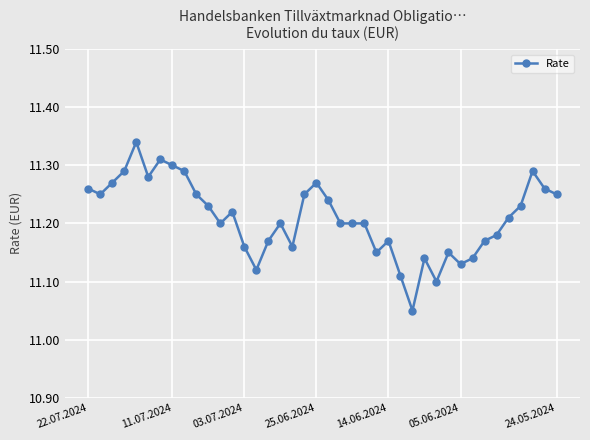

Count the values in the range 11 to 12.

40